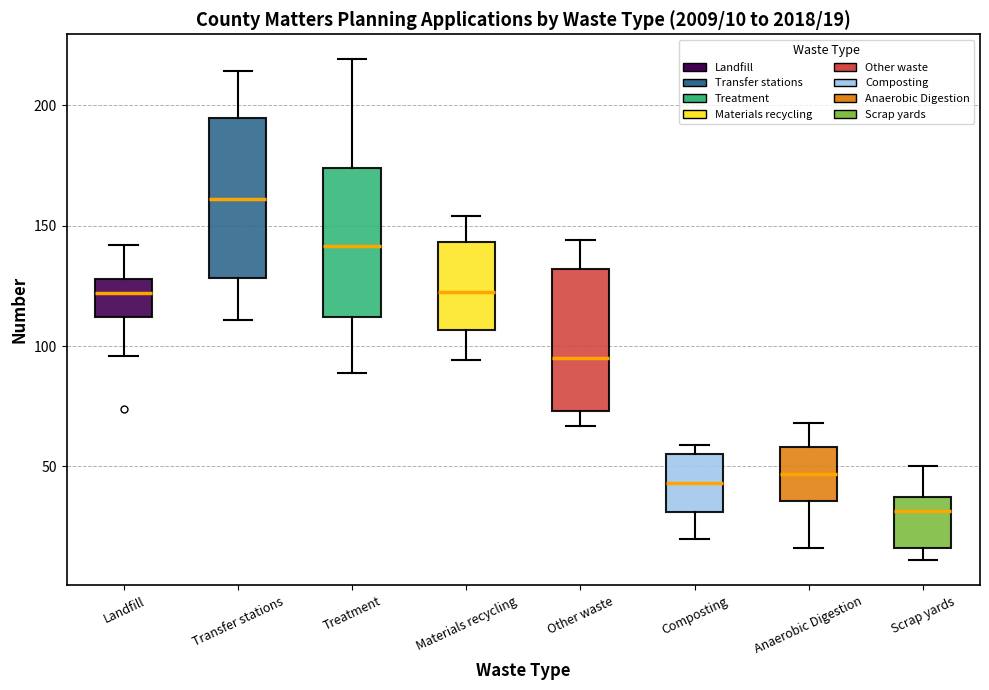

Which box has the highest median line?

Transfer stations